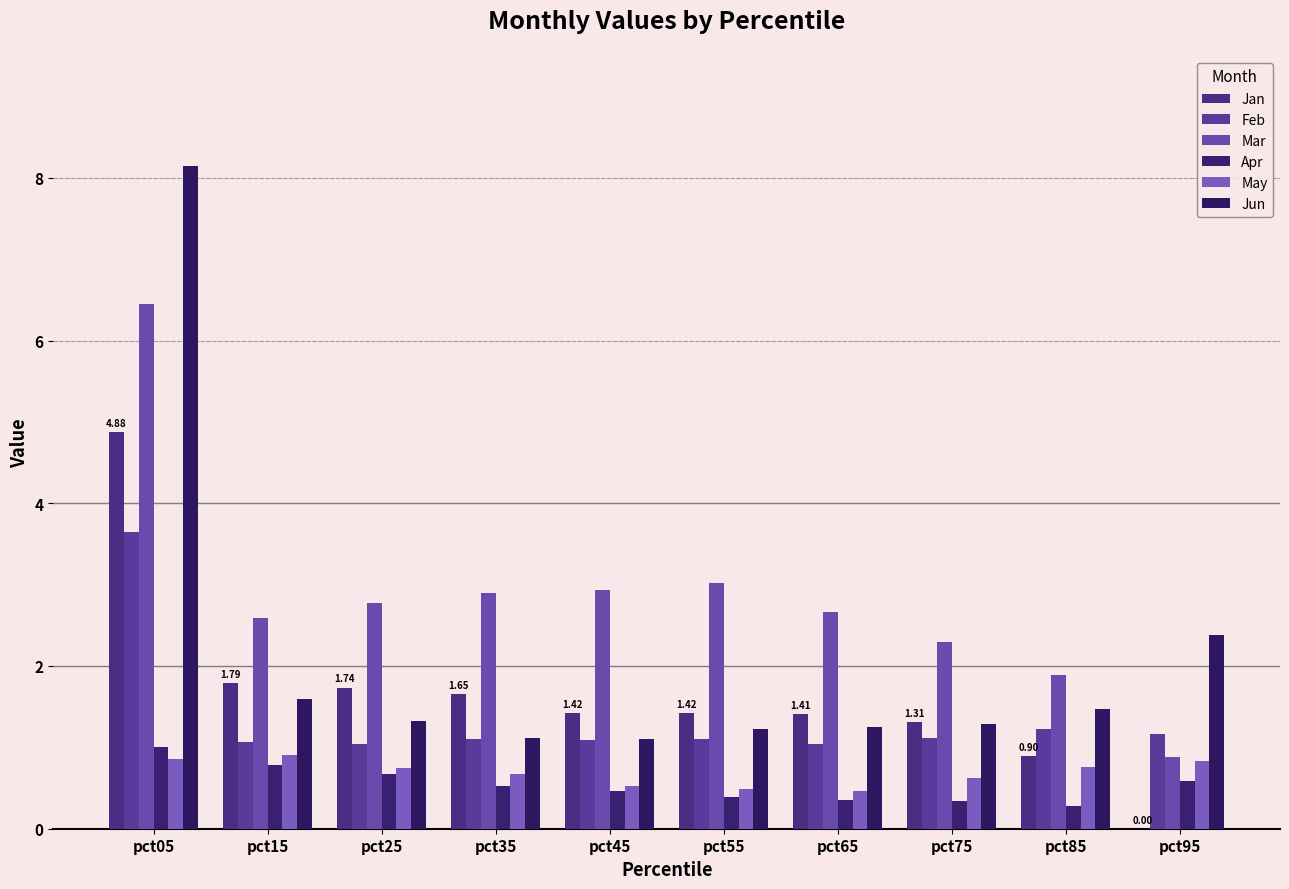

What is the highest value of the Apr series?

1.0